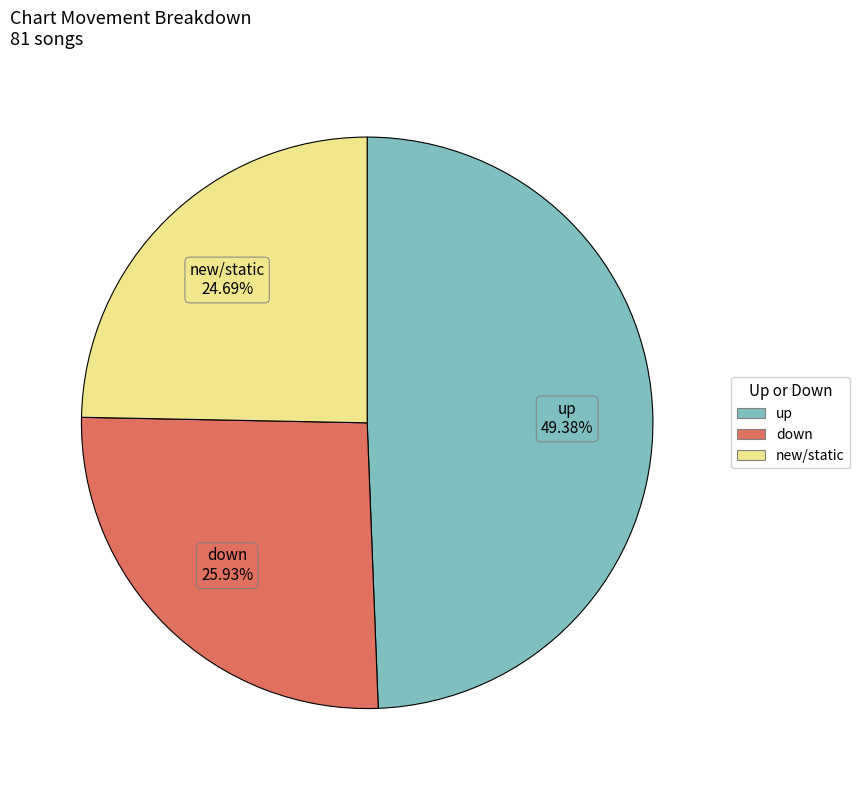

Does any single category account for the majority?

No